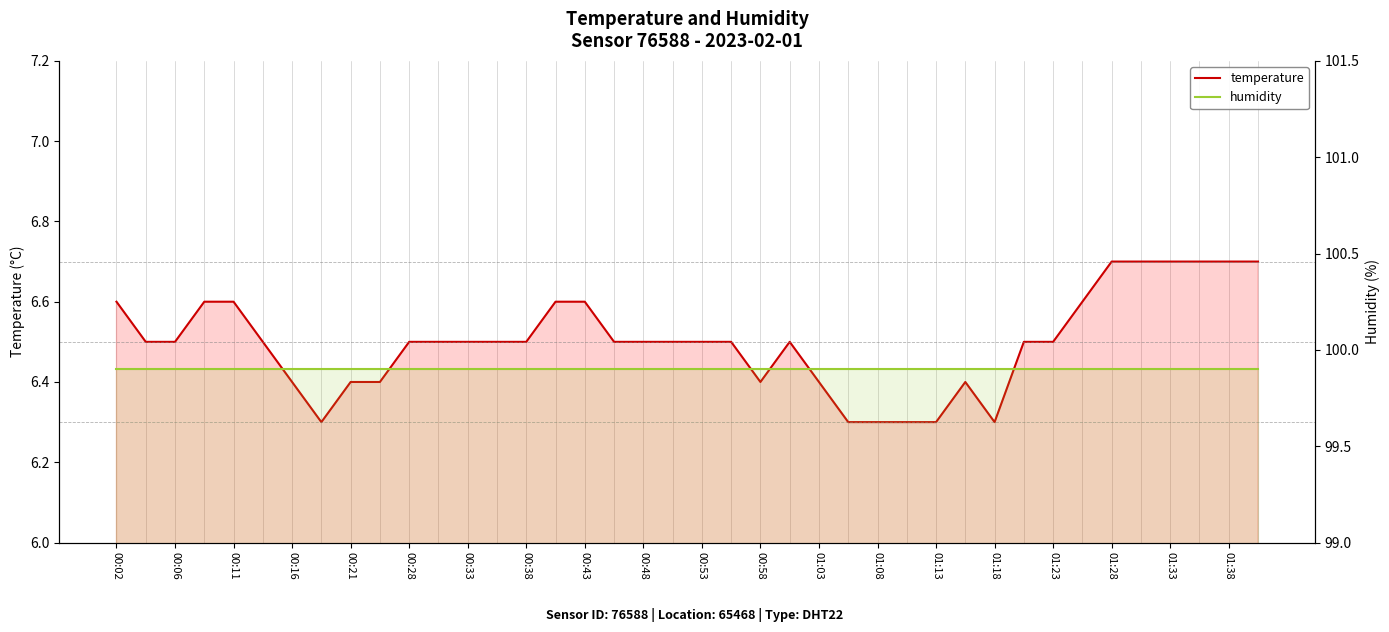

Is the value of humidity at 25 greater than the value of temperature at 00:06?

Yes